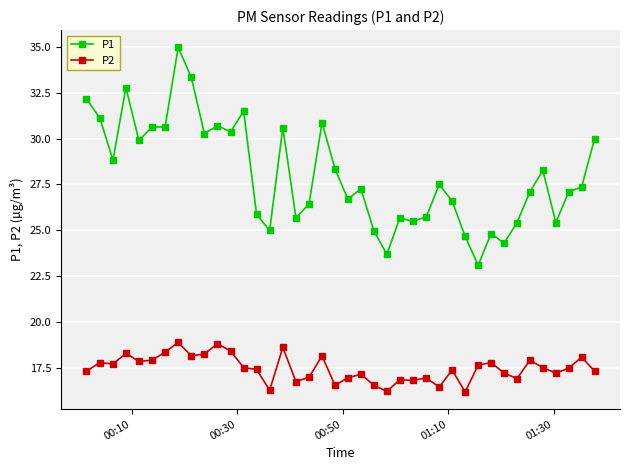

True or false: P2 has more than 1 points higher than both neighbors.

True